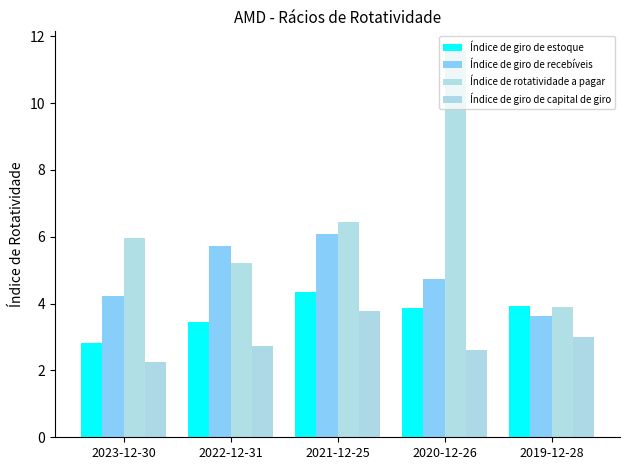

Where is Índice de giro de estoque nearest to the value 3?

2023-12-30